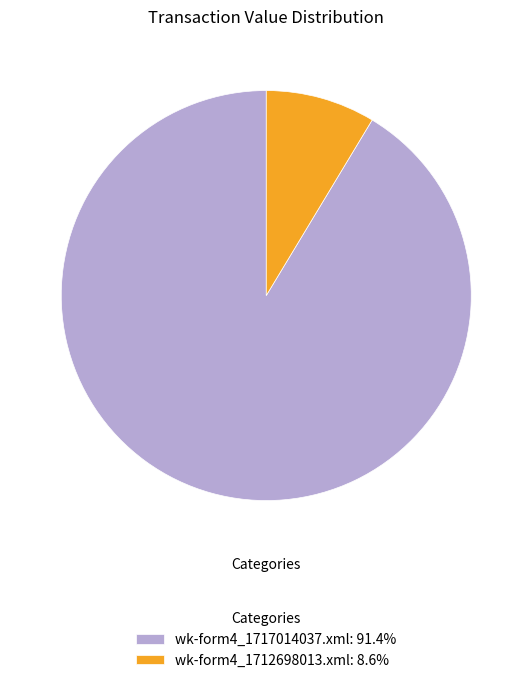

What is the majority slice?

wk-form4_1717014037.xml